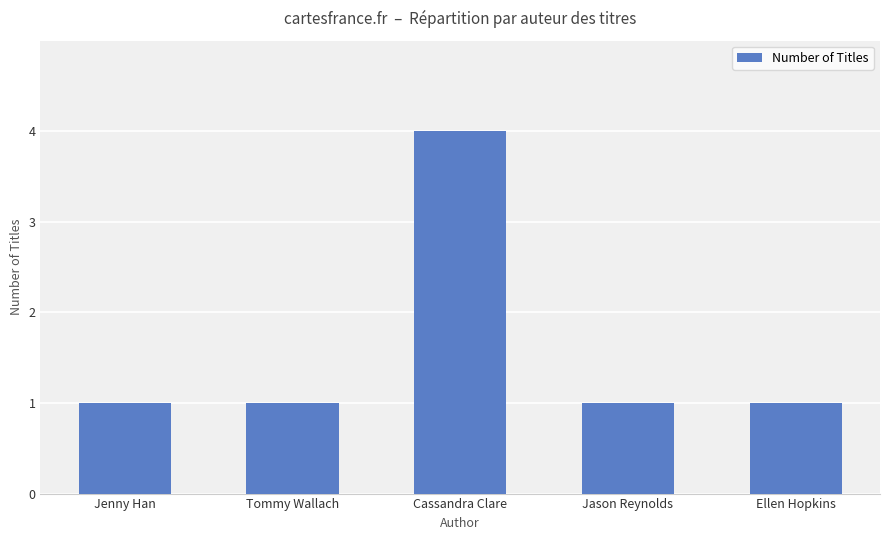

What is the change in value from Tommy Wallach to Cassandra Clare?

+3